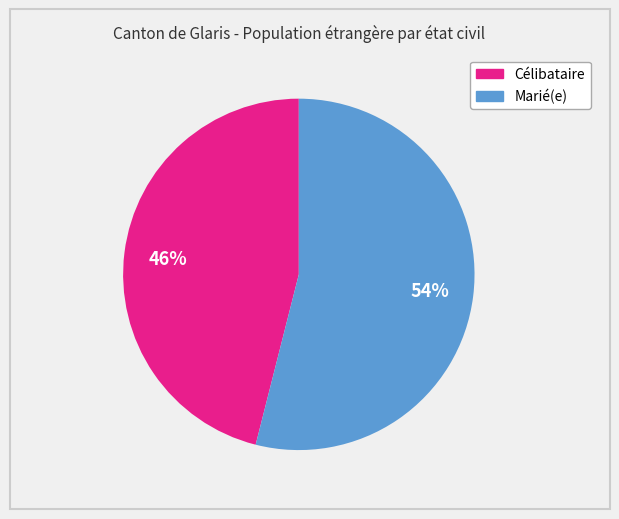

What is the smallest slice in the pie chart?

Célibataire